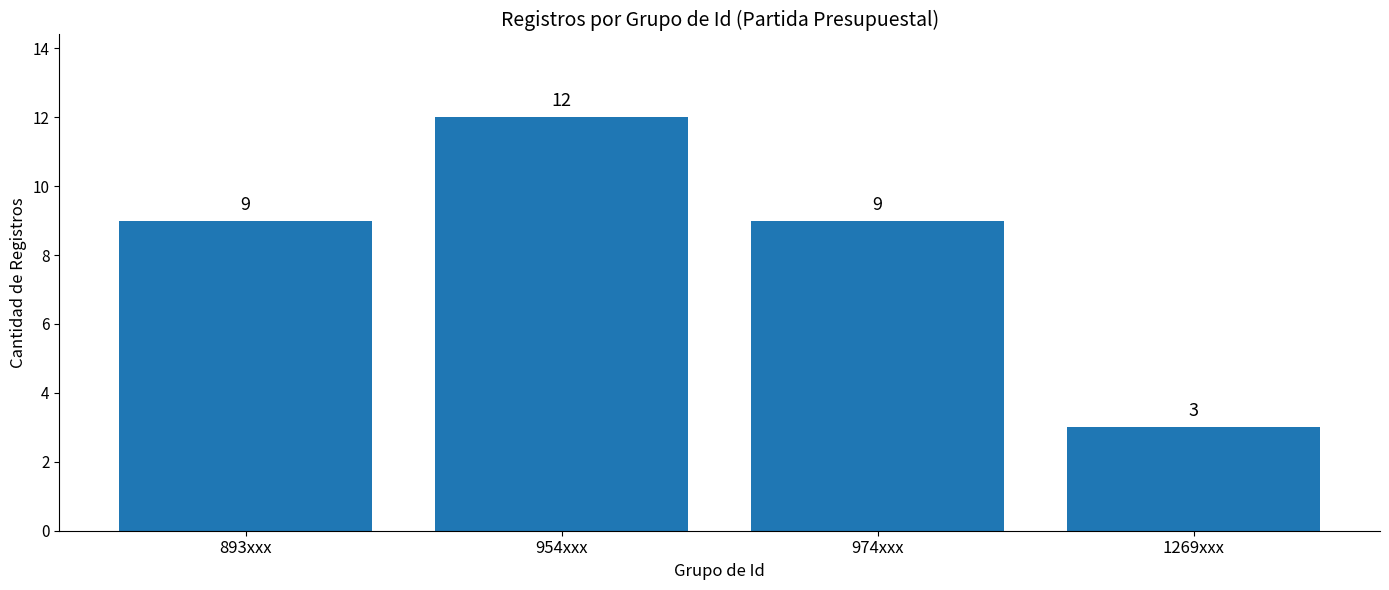

How many values are between 9 and 12?

3